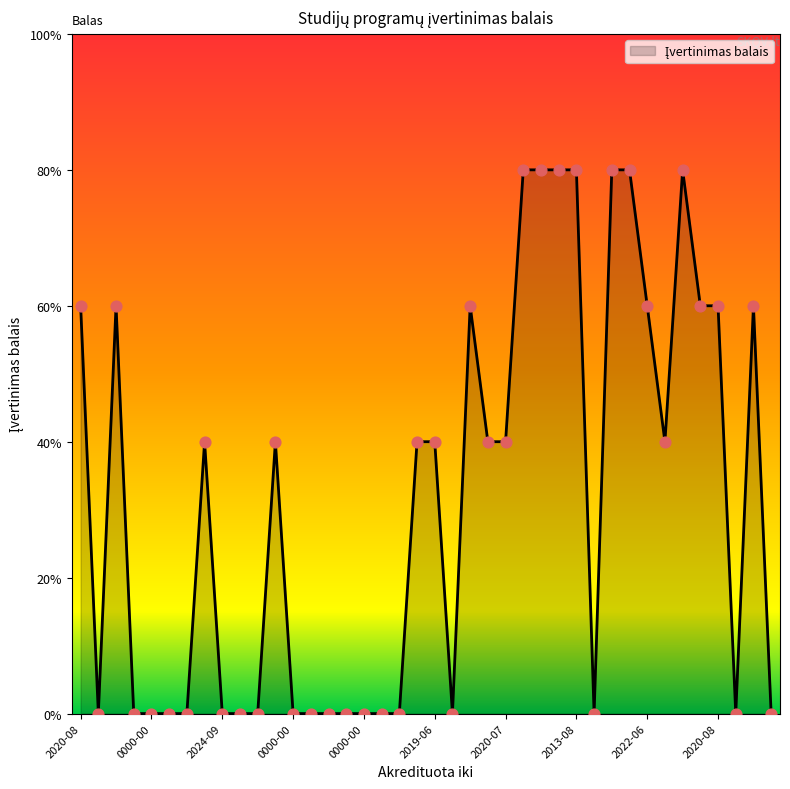

Is this an area chart (filled region under the line)?

Yes